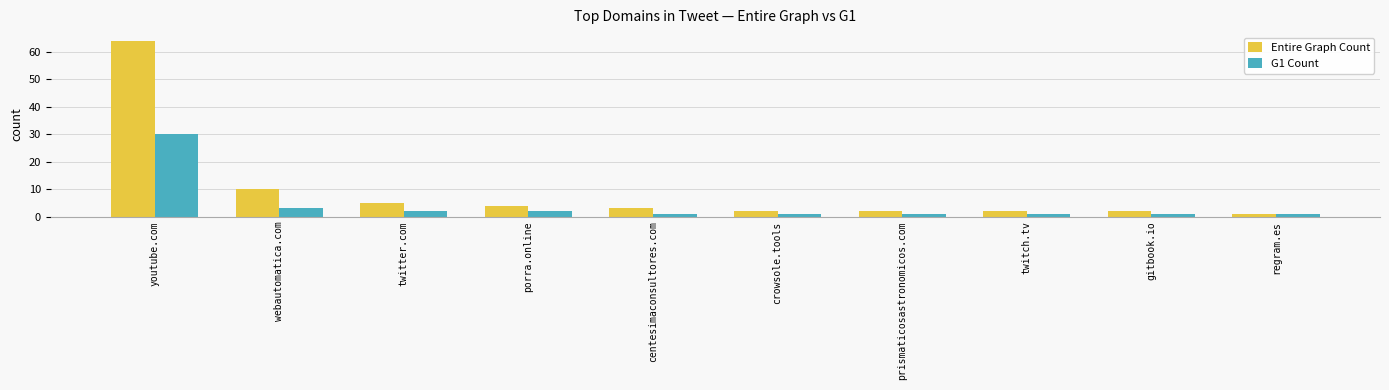

How many categories are shown in the chart?

10